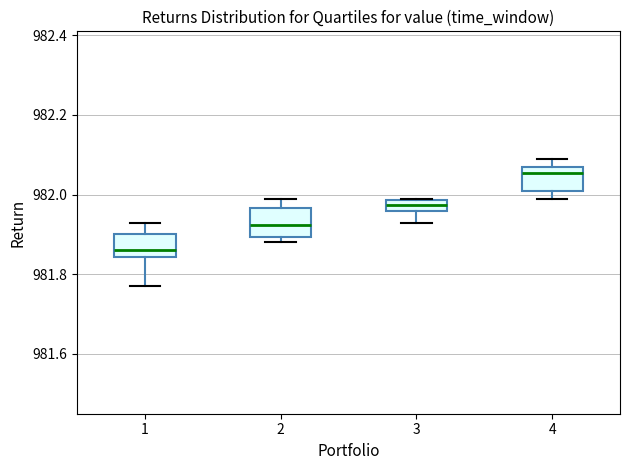

Where is the upper edge of the box at x = 4 on the y-axis? The values are not printed on the chart, so give them approximately, as read against the axis.

982.08